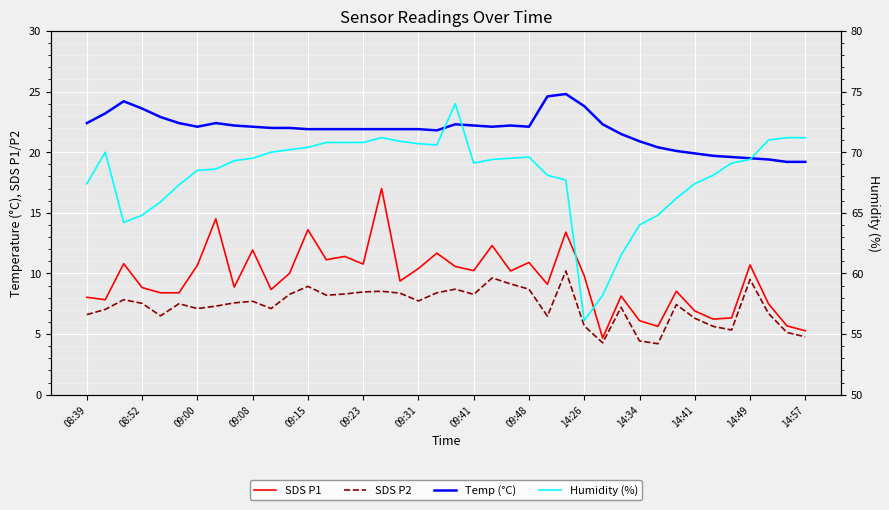

Rank the series by their maximum value, from highest to lowest.

Humidity (%), Temp (°C), SDS P1, SDS P2